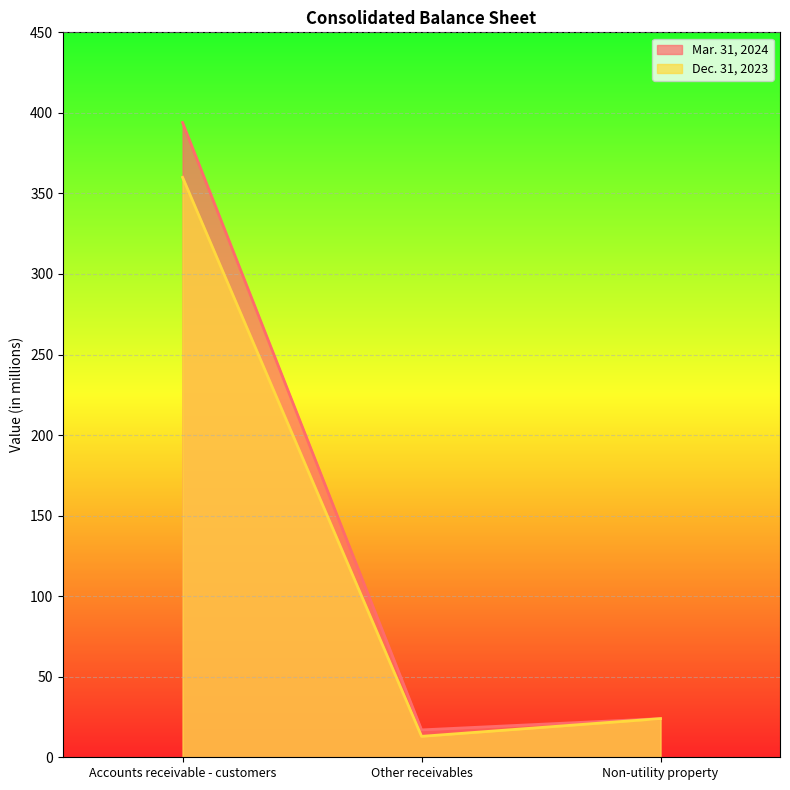

Which series has the largest total across all categories?

Mar. 31, 2024